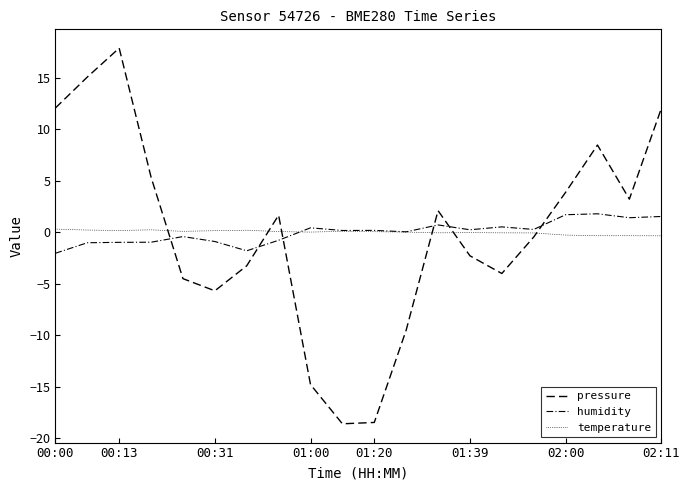

Is this an area chart (filled region under the line)?

No